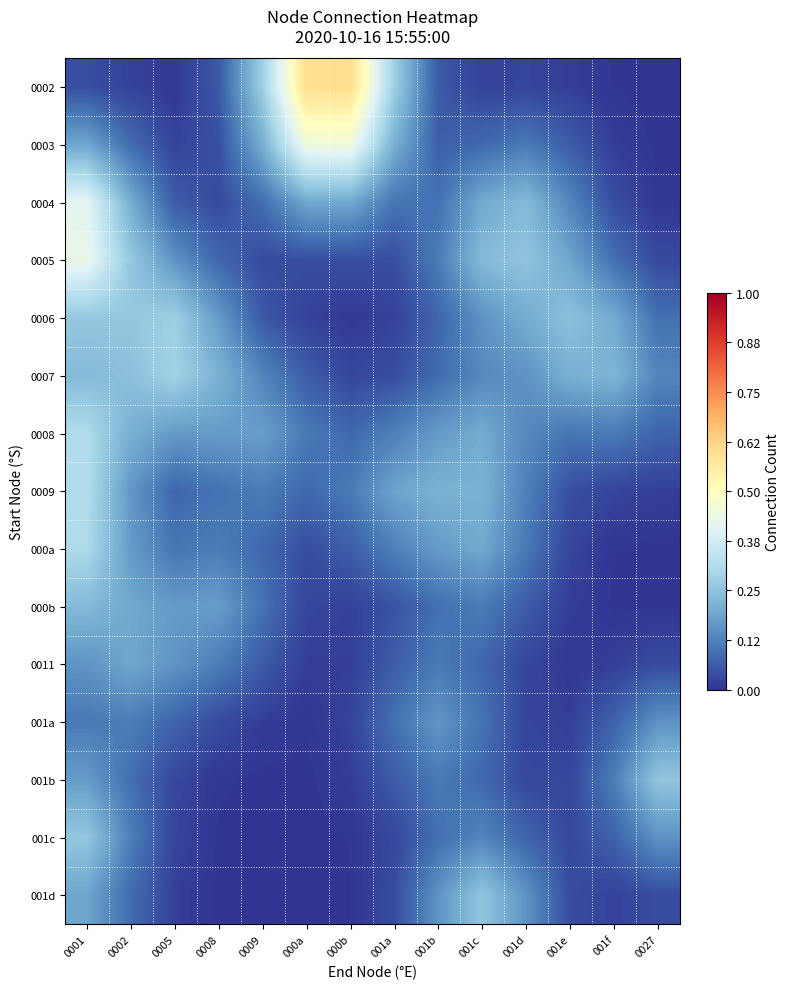

Between 001b and 0027, which is larger?

001b